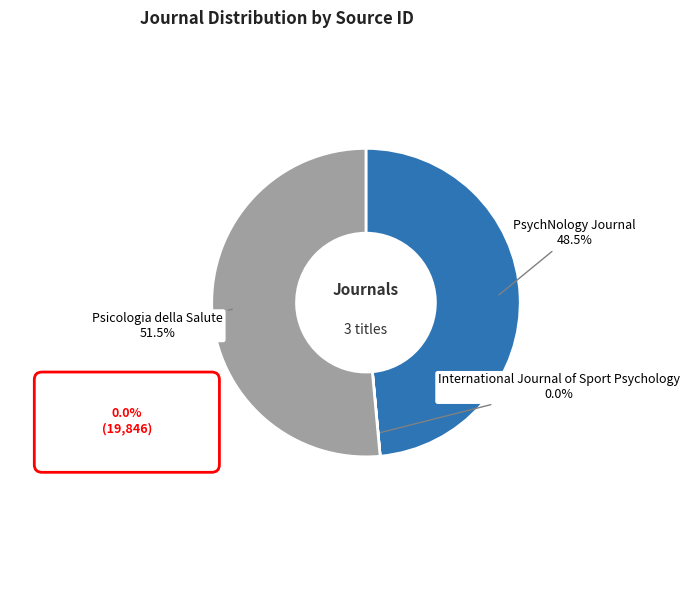

Is there any slice that represents more than half of the pie?

Yes